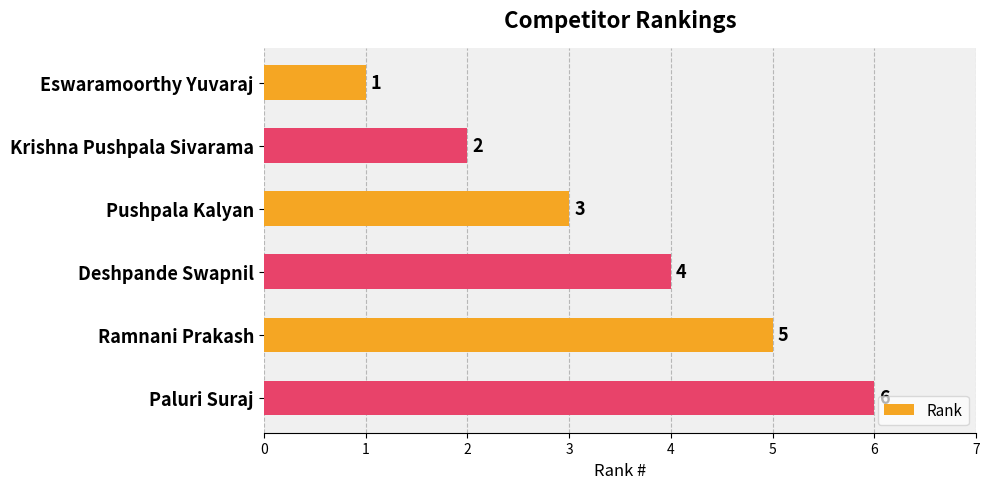

Rank the categories by value from lowest to highest.

Eswaramoorthy Yuvaraj, Krishna Pushpala Sivarama, Pushpala Kalyan, Deshpande Swapnil, Ramnani Prakash, Paluri Suraj